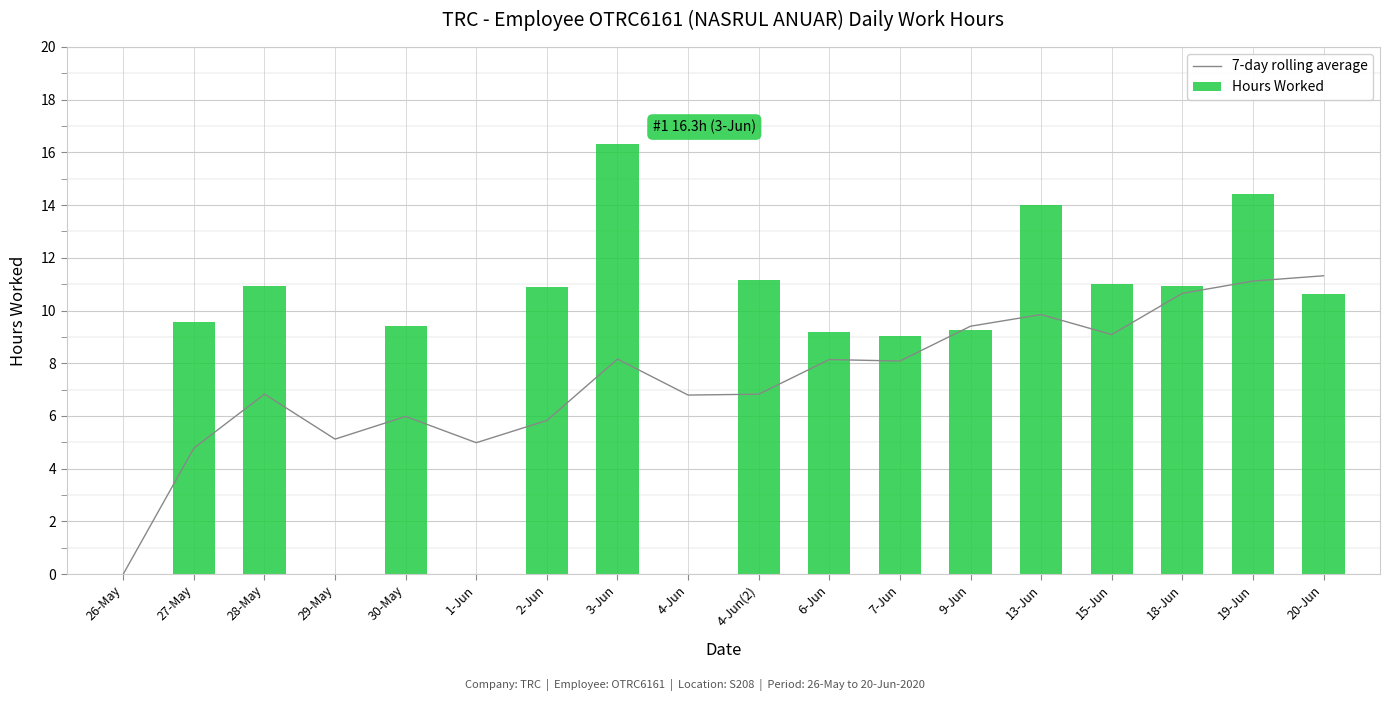

What is the sum of the 7-day rolling average values at 28-May and 3-Jun?

15.0